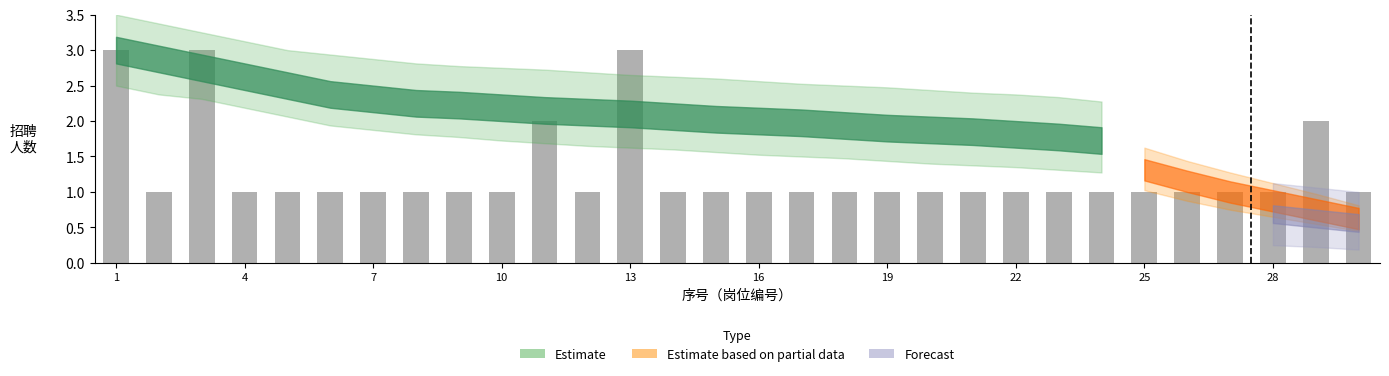

What is the difference between the maximum and minimum values?

2